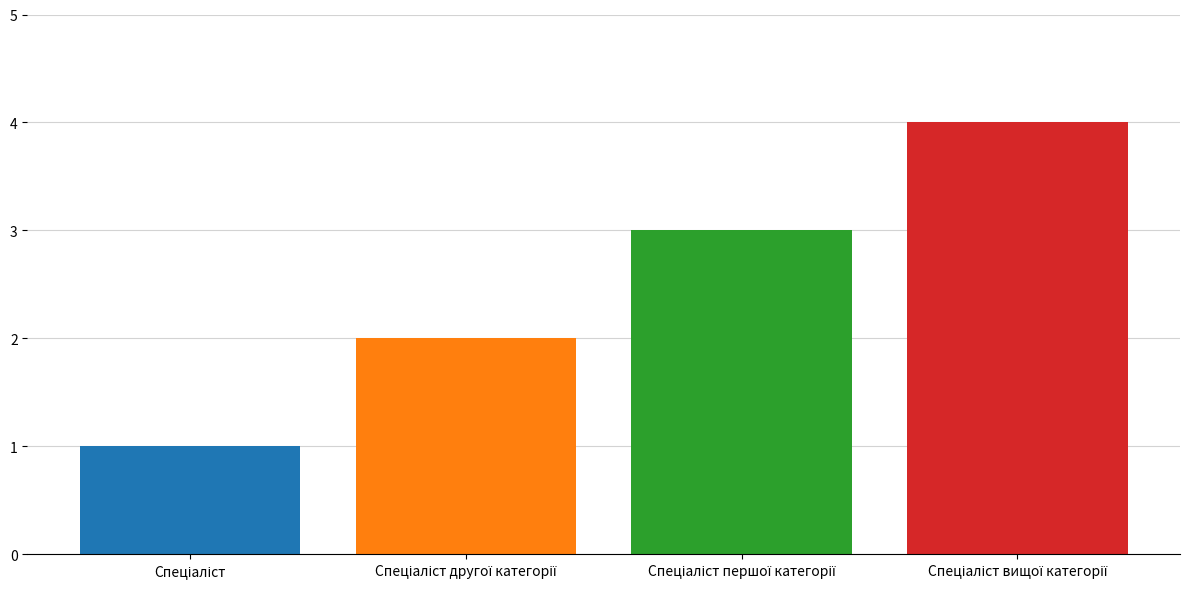

What is the label of the 4th bar from the left?

Спеціаліст вищої категорії